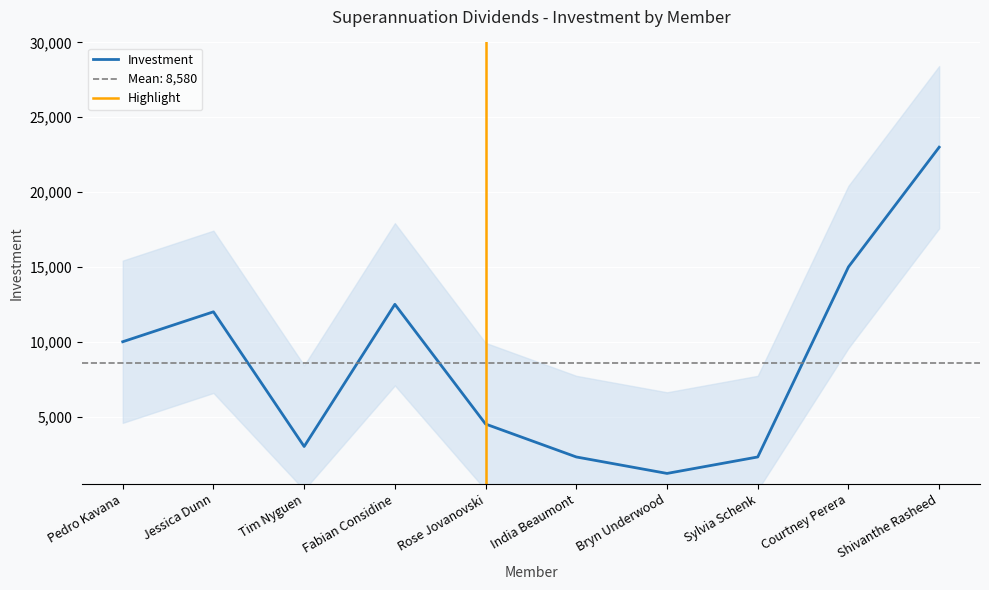

The value at Pedro Kavana is 10000. True or false?

True